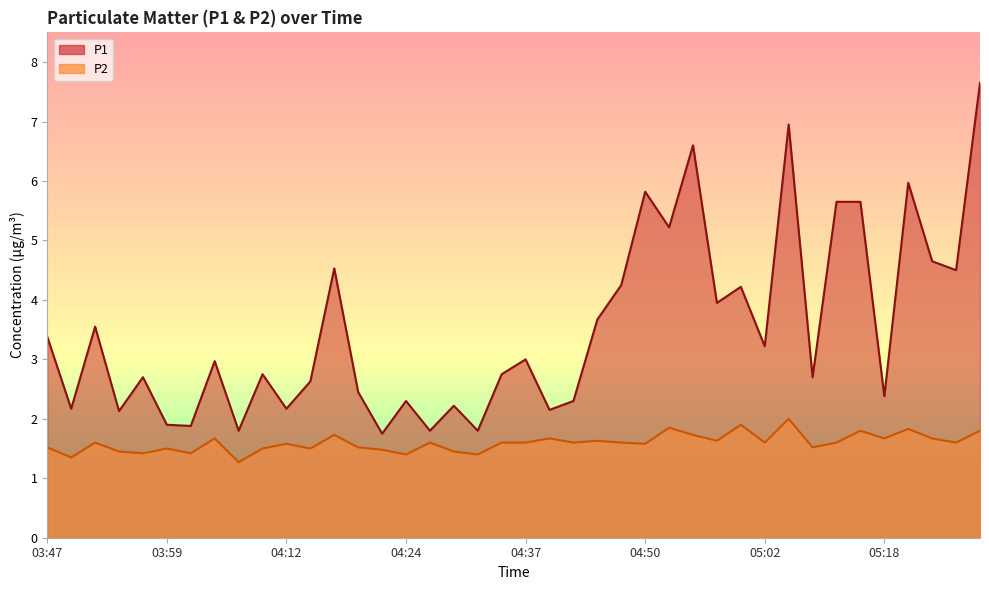

Which series has the largest range (max minus min)?

P1